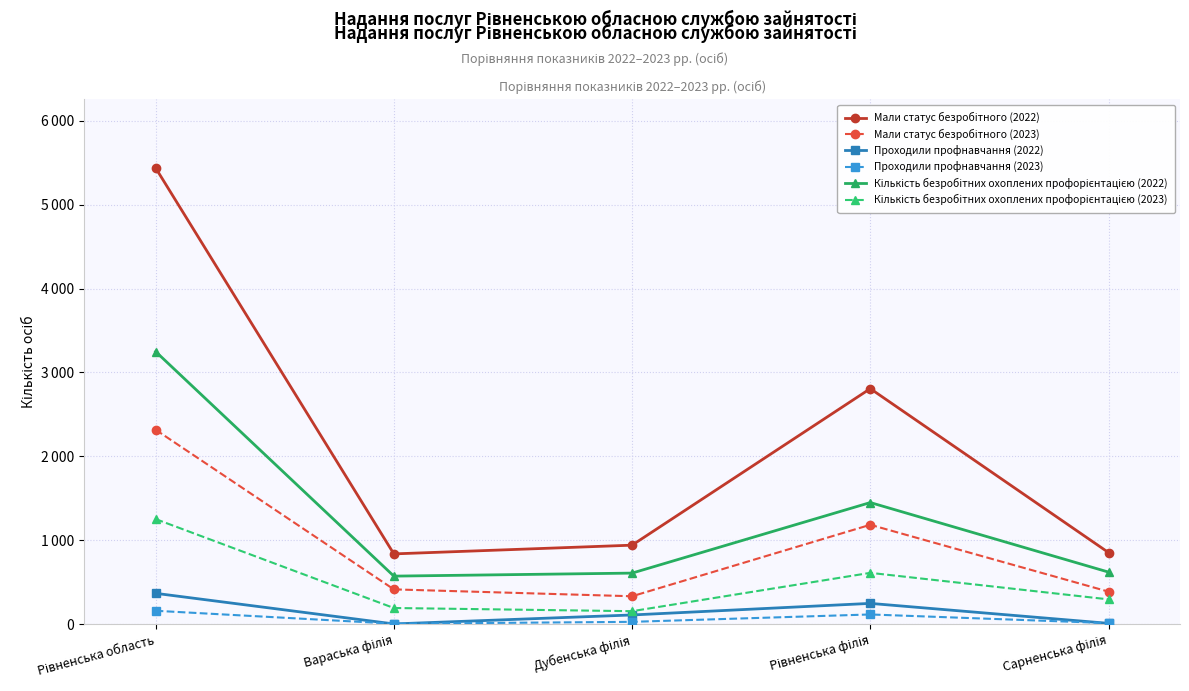

Which series has the largest total across all categories?

Мали статус безробітного (2022)